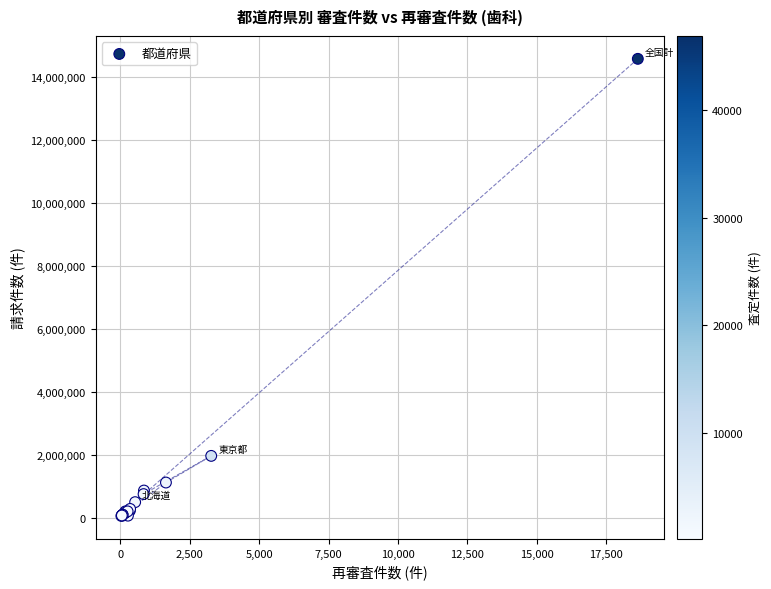

What Y value in the scatter plot is closest to 7326790?

1981865